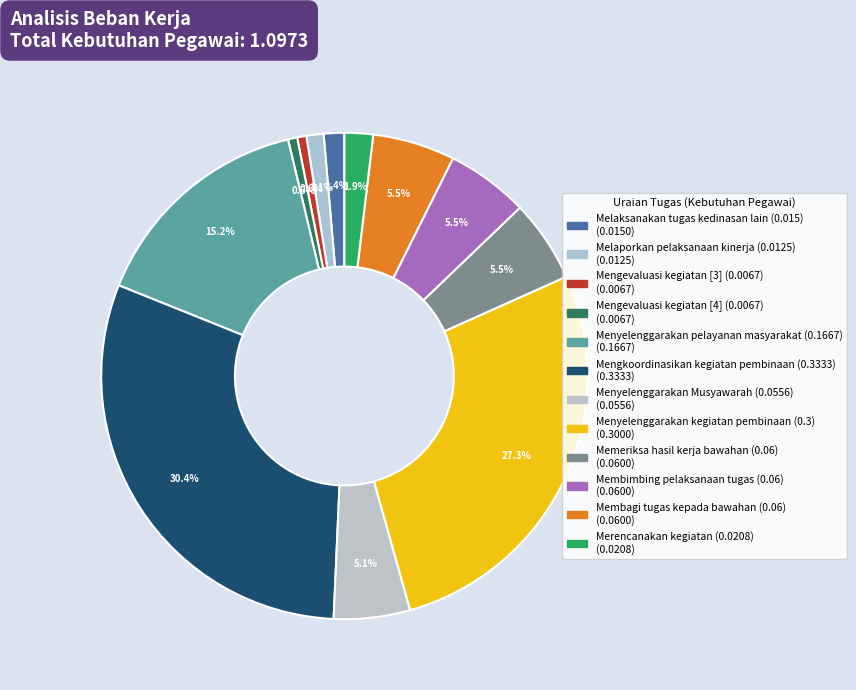

Rank the categories by value from lowest to highest.

Mengevaluasi kegiatan [3] (0.0067), Mengevaluasi kegiatan [4] (0.0067), Melaporkan pelaksanaan kinerja (0.0125), Melaksanakan tugas kedinasan lain (0.015), Merencanakan kegiatan (0.0208), Menyelenggarakan Musyawarah (0.0556), Memeriksa hasil kerja bawahan (0.06), Membimbing pelaksanaan tugas (0.06), Membagi tugas kepada bawahan (0.06), Menyelenggarakan pelayanan masyarakat (0.1667), Menyelenggarakan kegiatan pembinaan (0.3), Mengkoordinasikan kegiatan pembinaan (0.3333)